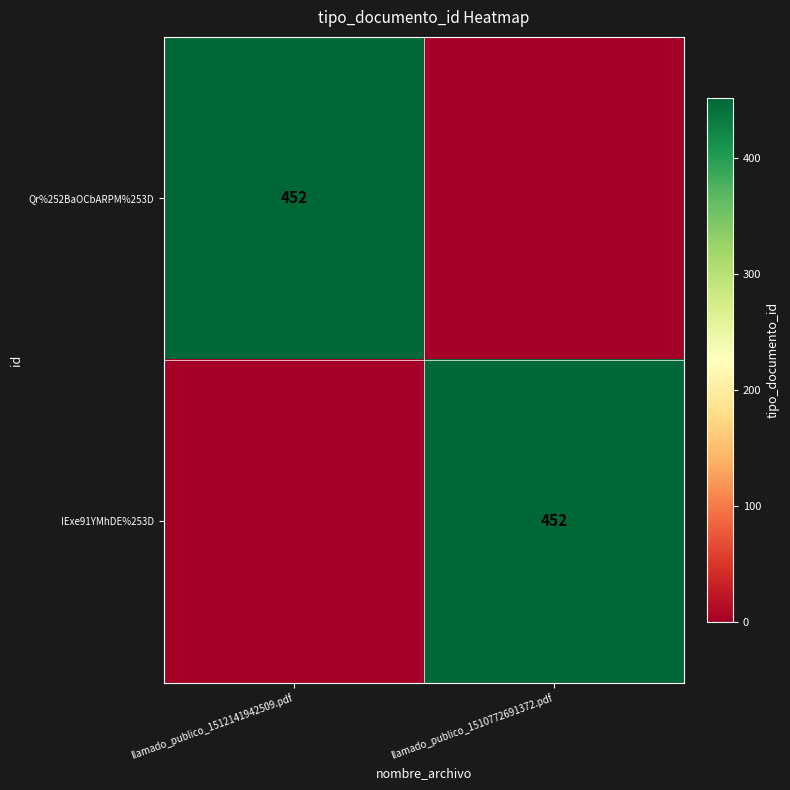

Is it true that Qr%252BaOCbARPM%253D equals 688 at llamado_publico_1512141942509.pdf?

False